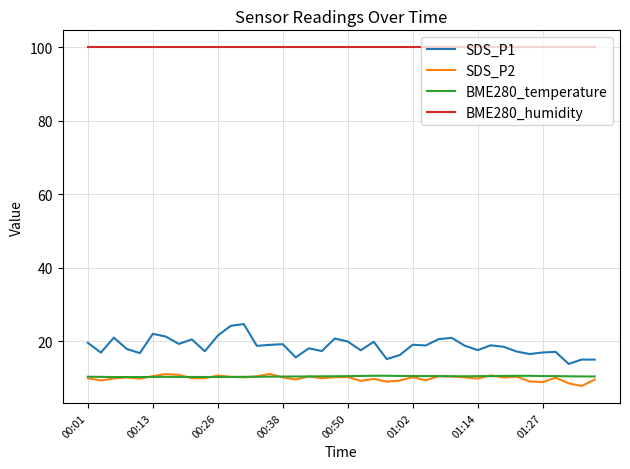

Is this an area chart (filled region under the line)?

No